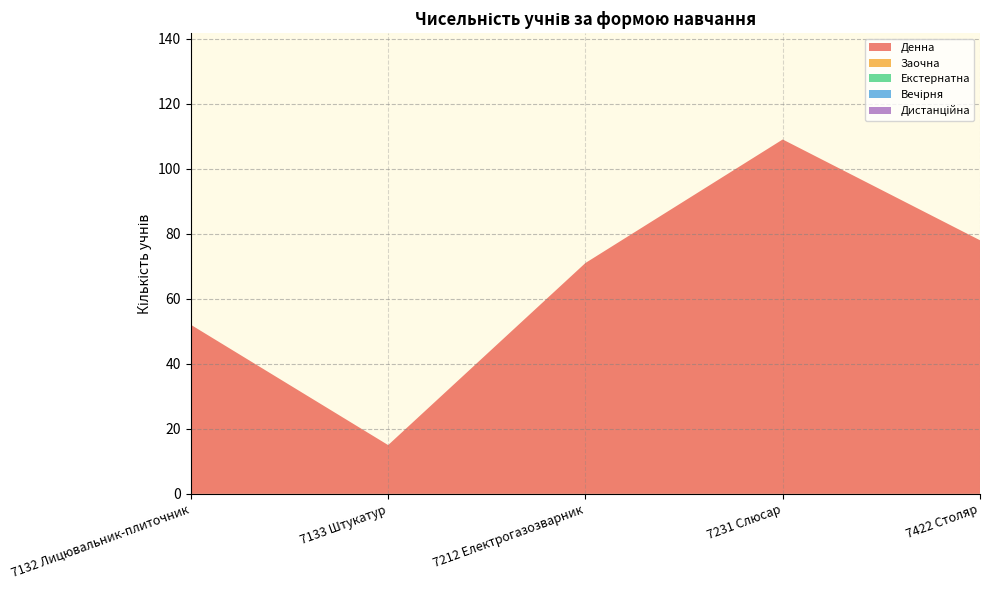

Reading left to right, extract all data points from this chart.

Денна: 52	15	71	109	78
Заочна: 0	0	0	0	0
Екстернатна: 0	0	0	0	0
Вечірня: 0	0	0	0	0
Дистанційна: 0	0	0	0	0